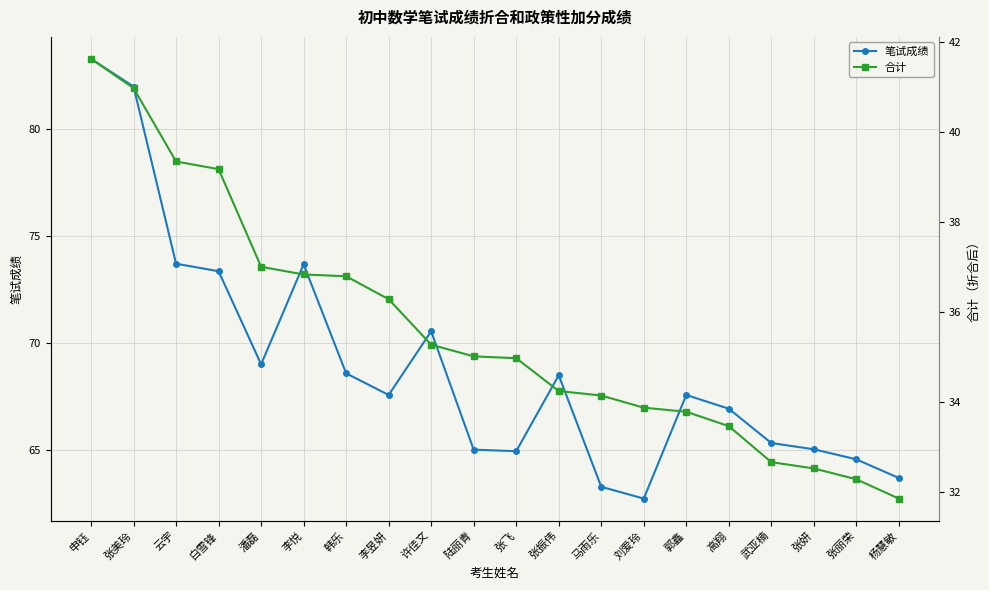

Count the number of categories in the chart.

20